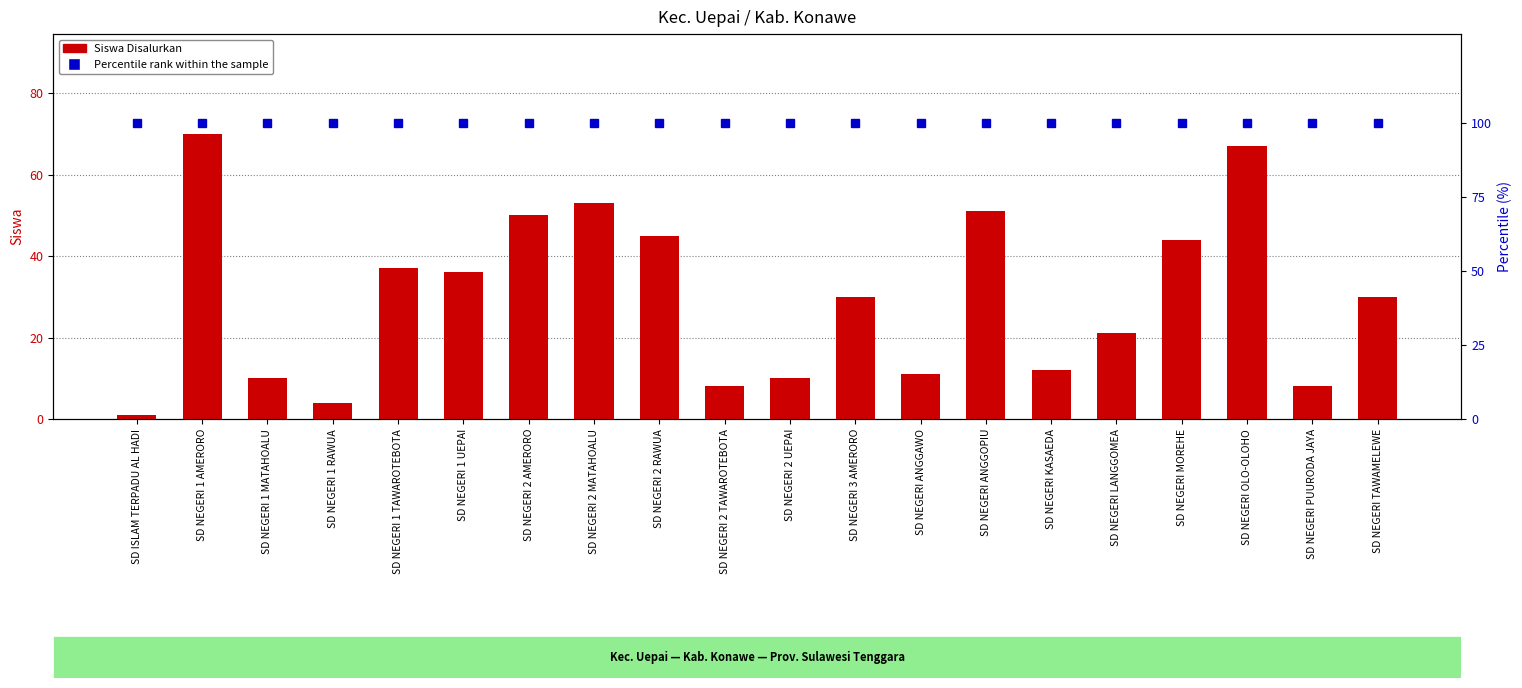

Rank the series by their average value, from lowest to highest.

Siswa Disalurkan, Percentile rank within the sample